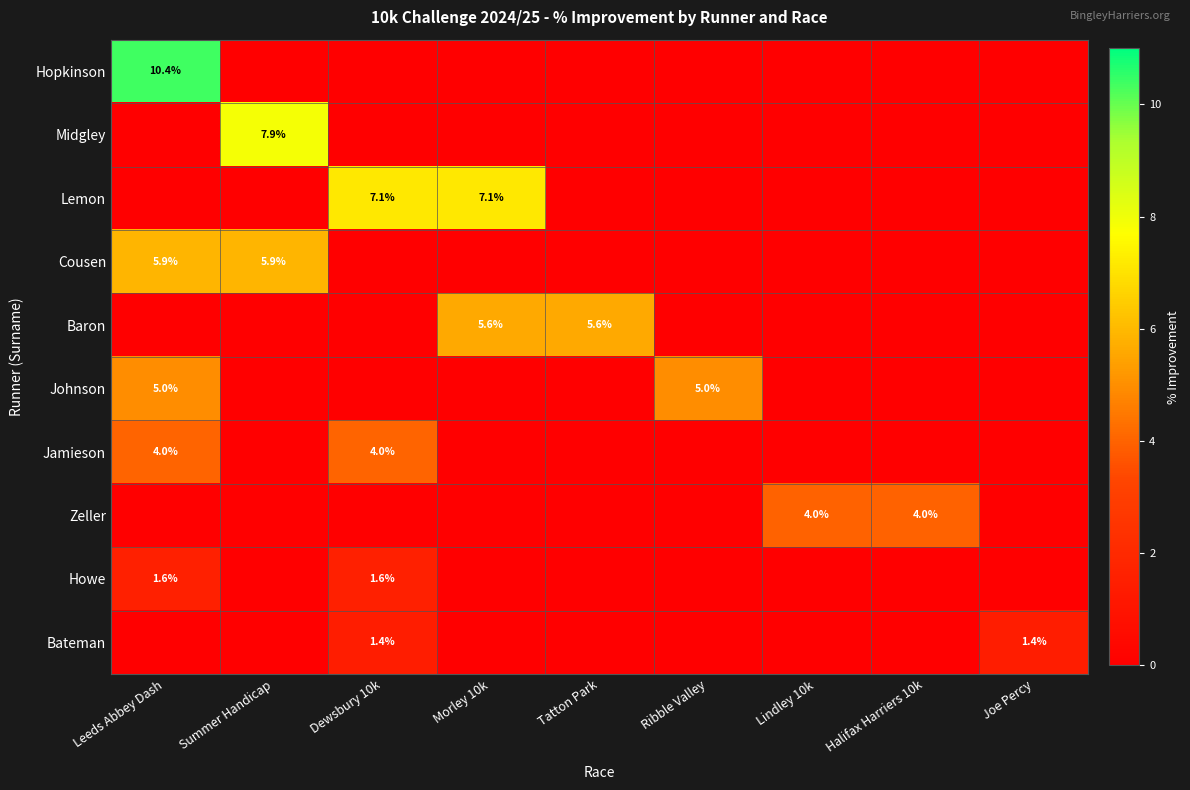

What is the spread (max minus min) of values at Halifax Harriers 10k?

4.0